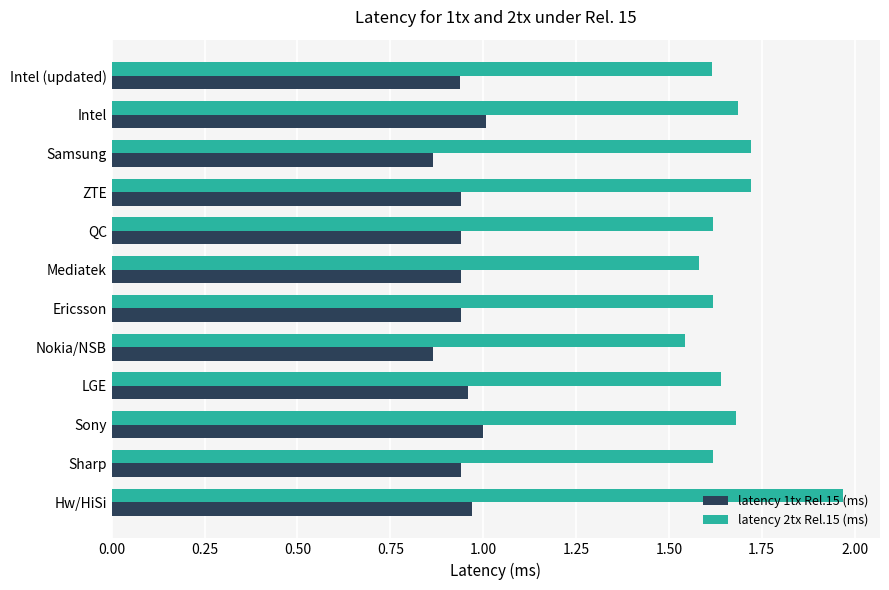

Which category has the highest value in the latency 2tx Rel.15 (ms) series?

Hw/HiSi